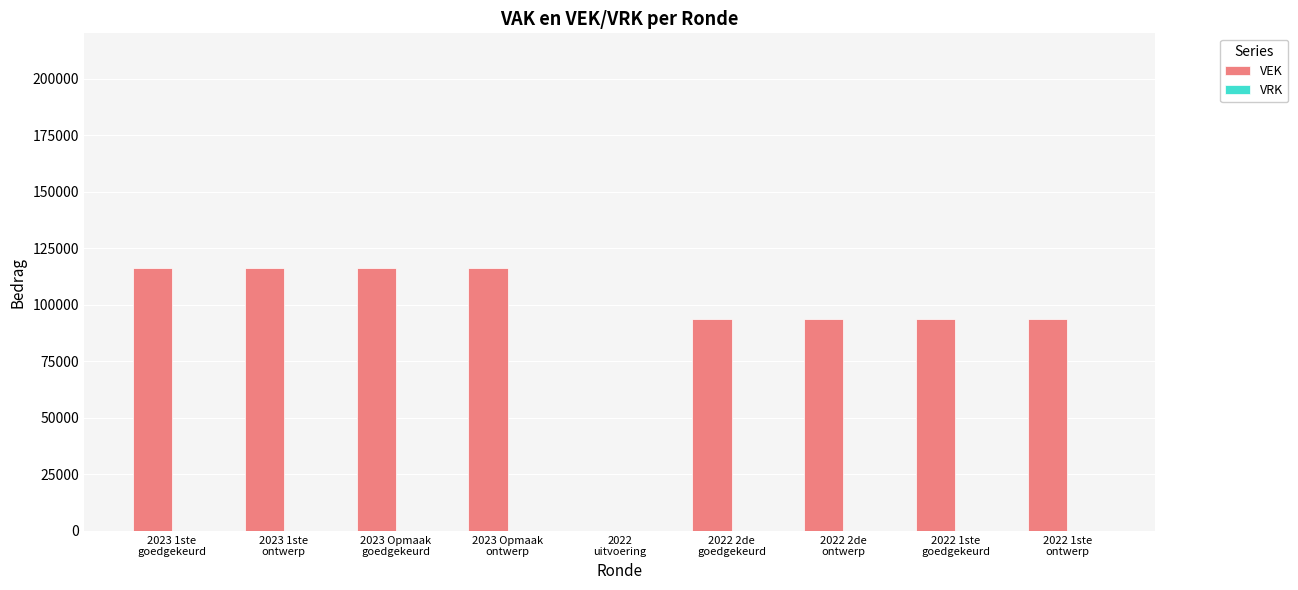

Are the bars grouped side by side (vs. stacked)?

No